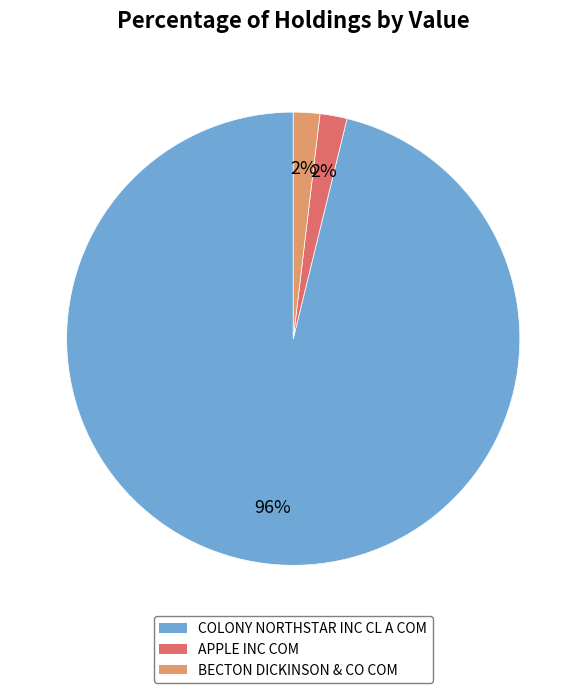

What is the ratio of the value at BECTON DICKINSON & CO COM to the value at APPLE INC COM?

1.0